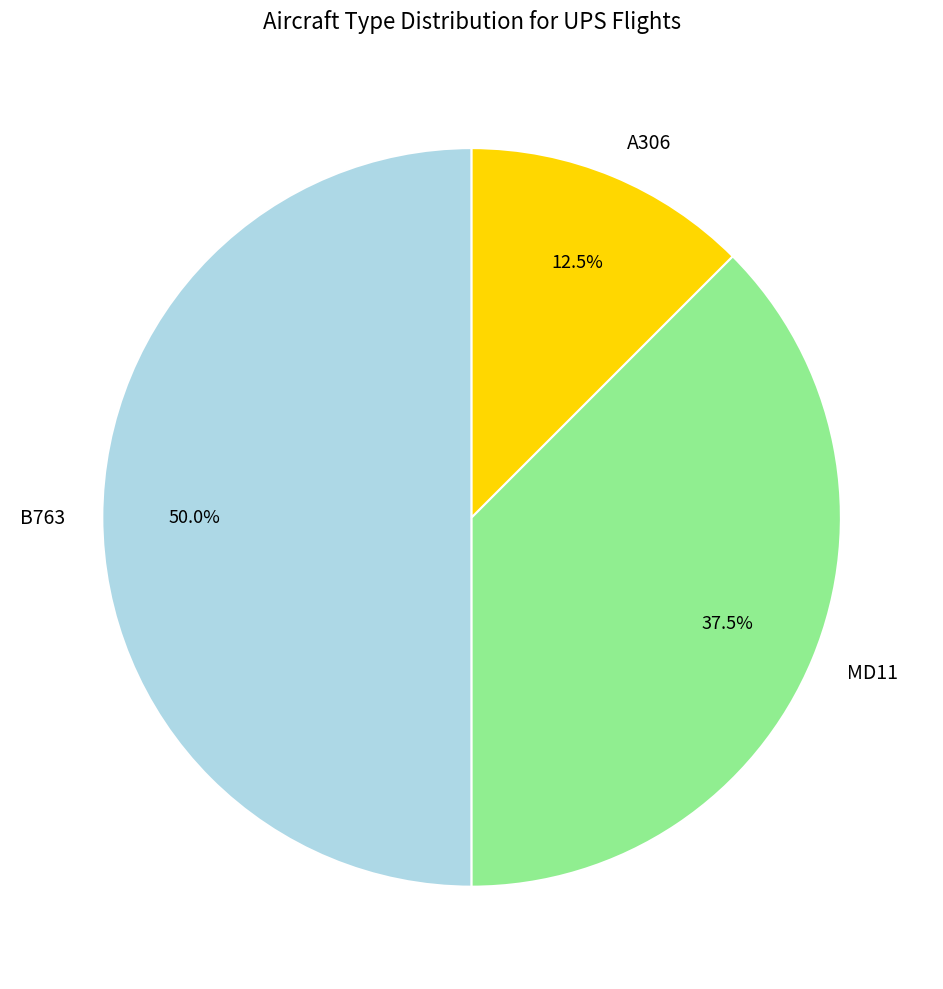

What is the smallest slice in the pie chart?

A306